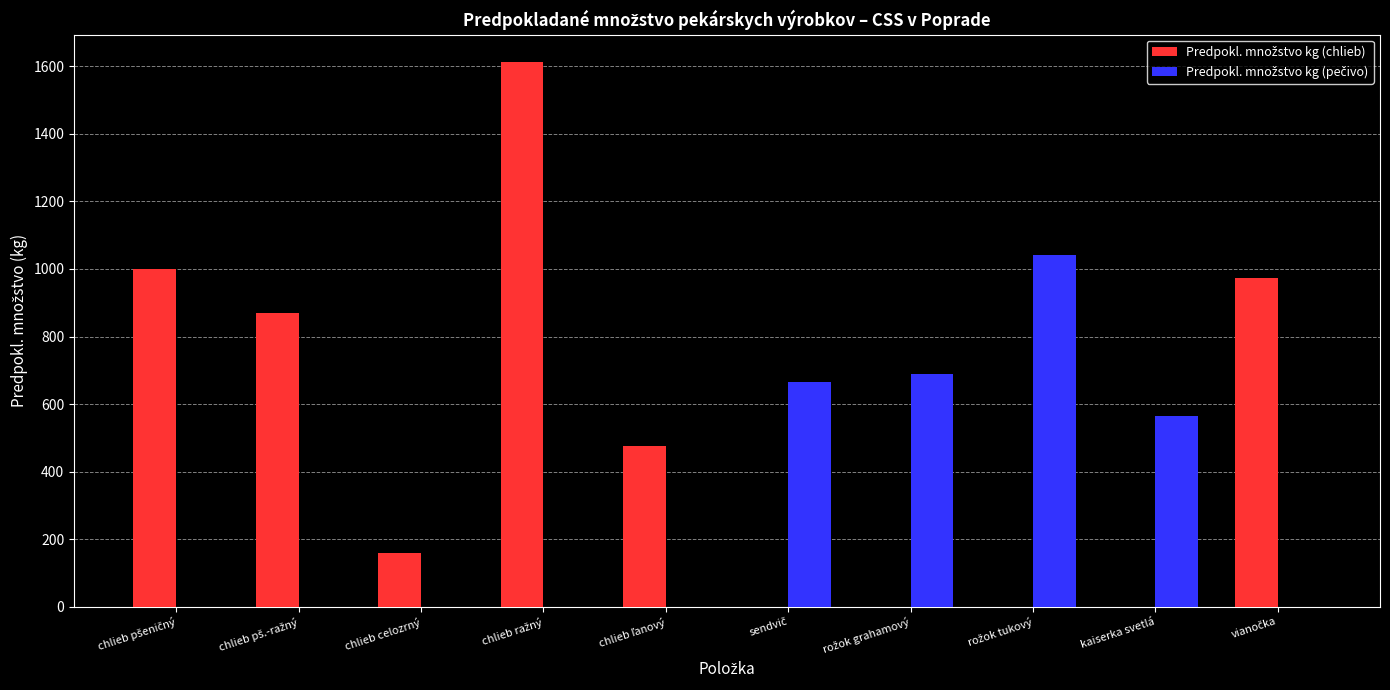

What is the maximum value shown in the chart?

1613